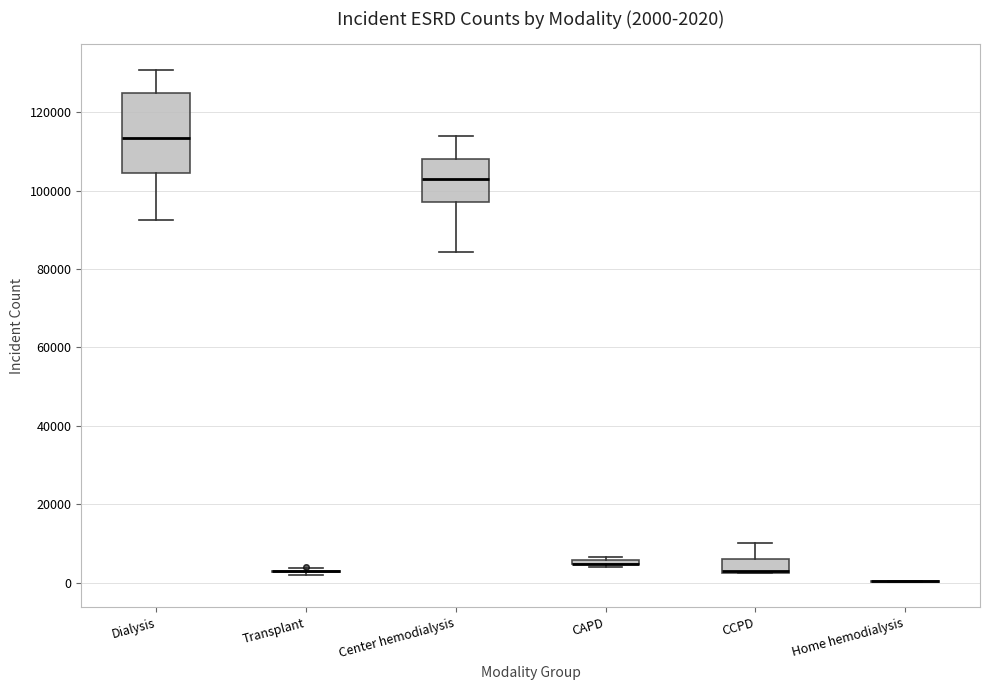

Which box is the tallest, from its lower edge to its upper edge?

Dialysis